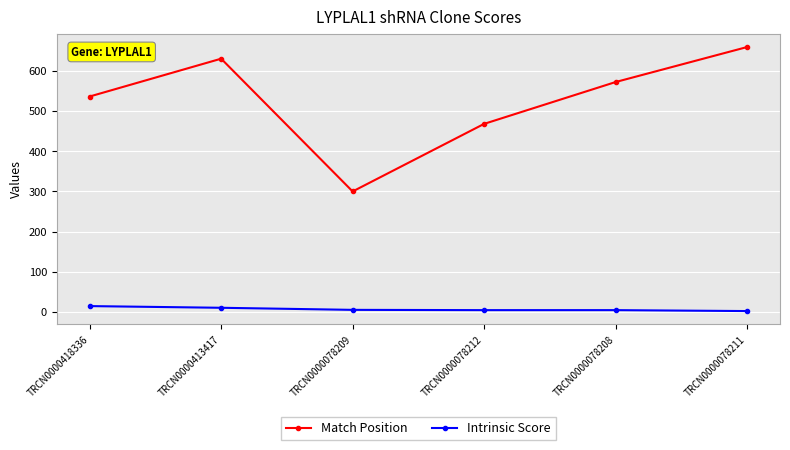

Which series has the widest spread of values?

Match Position